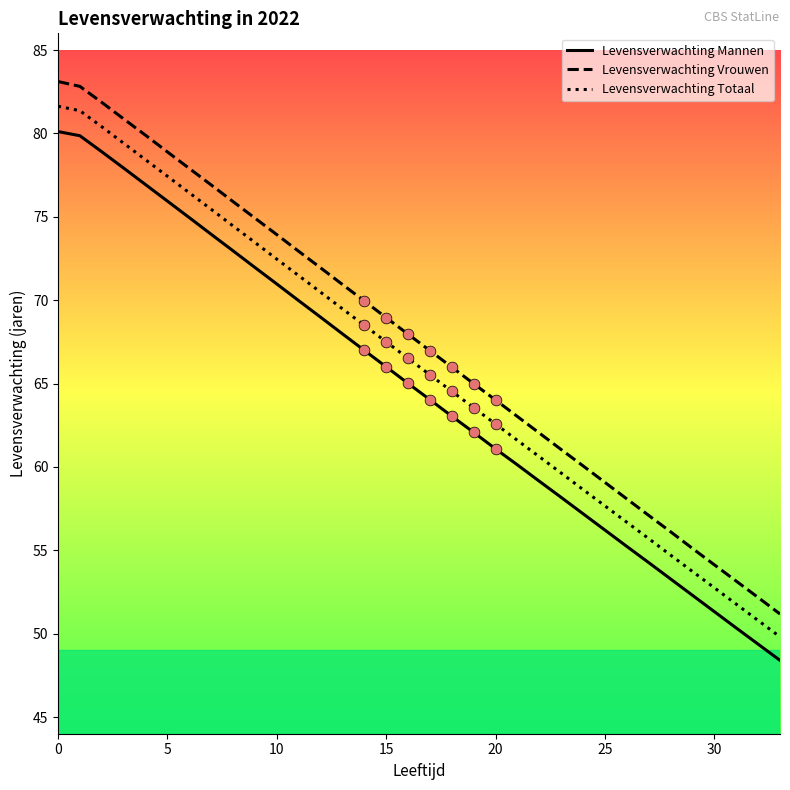

What are all the series names shown in the legend?

Levensverwachting Mannen, Levensverwachting Vrouwen, Levensverwachting Totaal